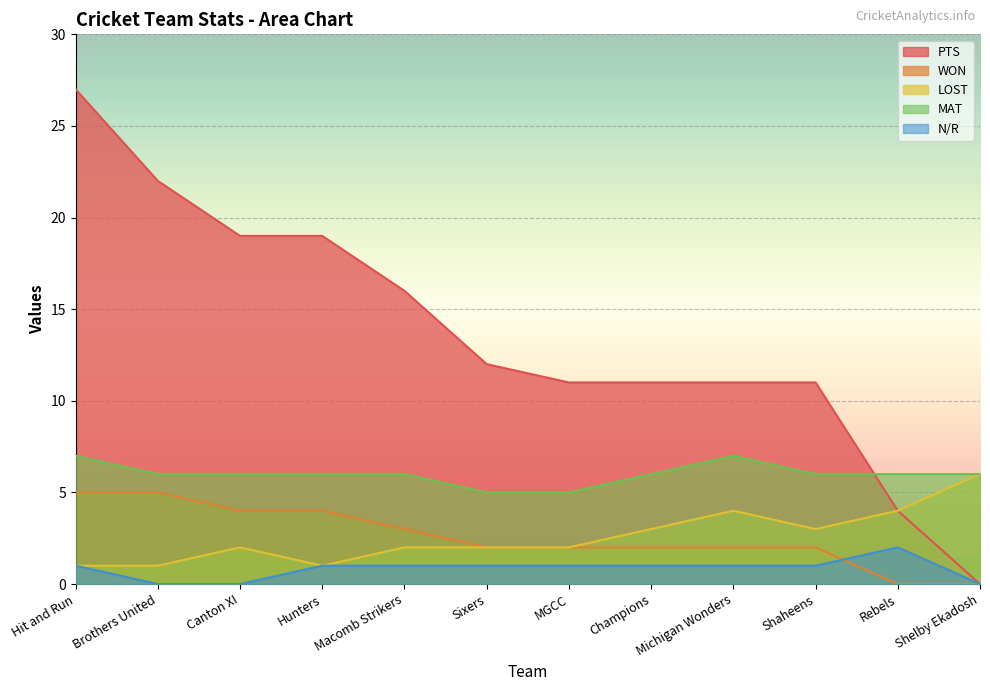

Reading left to right, list all the values displayed in this chart.

PTS: Hit and Run=27	Brothers United=22	Canton XI=19	Hunters=19	Macomb Strikers=16	Sixers=12	MGCC=11	Champions=11	Michigan Wonders=11	Shaheens=11	Rebels=4	Shelby Ekadosh=0
WON: Hit and Run=5	Brothers United=5	Canton XI=4	Hunters=4	Macomb Strikers=3	Sixers=2	MGCC=2	Champions=2	Michigan Wonders=2	Shaheens=2	Rebels=0	Shelby Ekadosh=0
LOST: Hit and Run=1	Brothers United=1	Canton XI=2	Hunters=1	Macomb Strikers=2	Sixers=2	MGCC=2	Champions=3	Michigan Wonders=4	Shaheens=3	Rebels=4	Shelby Ekadosh=6
MAT: Hit and Run=7	Brothers United=6	Canton XI=6	Hunters=6	Macomb Strikers=6	Sixers=5	MGCC=5	Champions=6	Michigan Wonders=7	Shaheens=6	Rebels=6	Shelby Ekadosh=6
NR: Hit and Run=1	Brothers United=0	Canton XI=0	Hunters=1	Macomb Strikers=1	Sixers=1	MGCC=1	Champions=1	Michigan Wonders=1	Shaheens=1	Rebels=2	Shelby Ekadosh=0